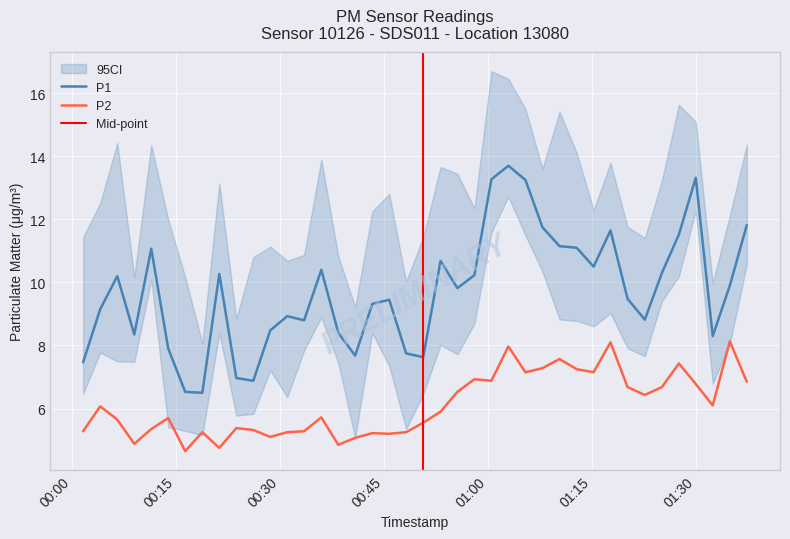

Between 34 and 35, which series saw the biggest shift?

P1